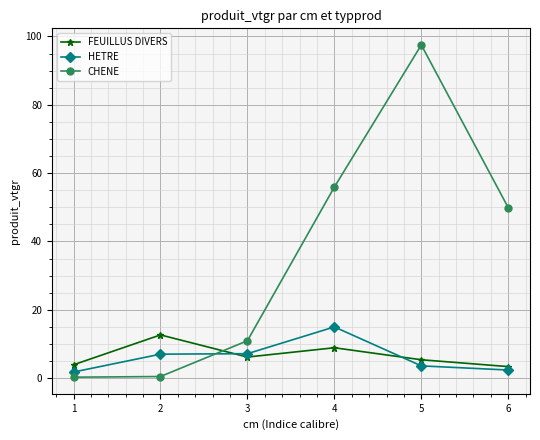

Which series changed the most between 1 and 3?

CHENE